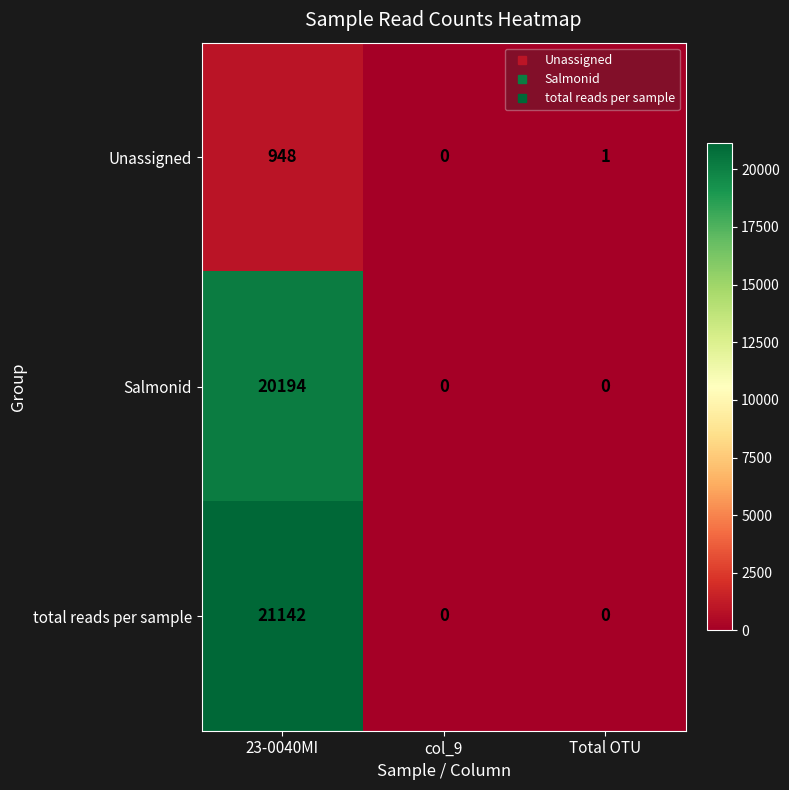

Which series has the largest total across all categories?

total reads per sample